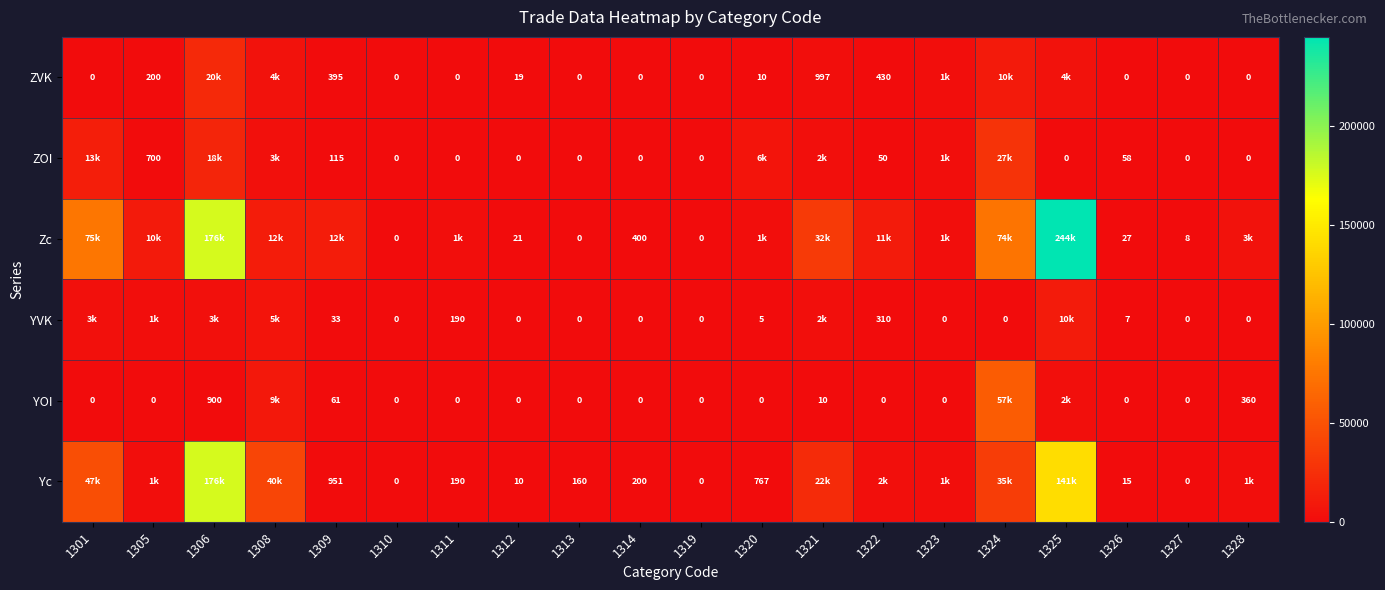

Is the value of Yc at 1312 greater than the value of YVK at 1314?

Yes